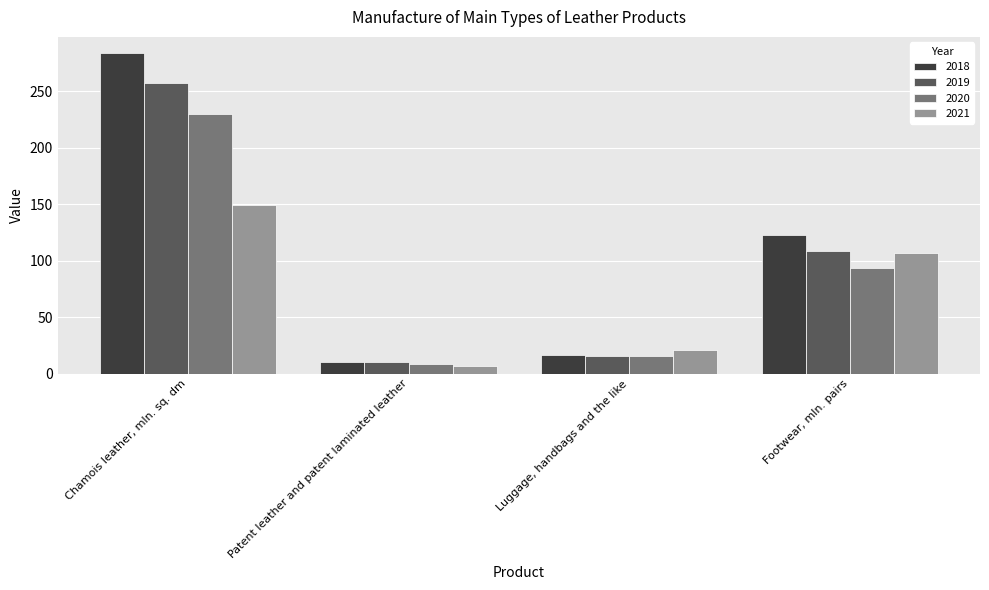

True or false: 2021 has a value of 20.9 at Luggage, handbags and the like.

True